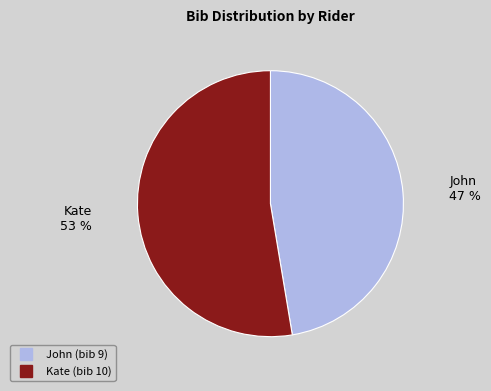

What percentage is the Kate slice, to the nearest percent?

53%